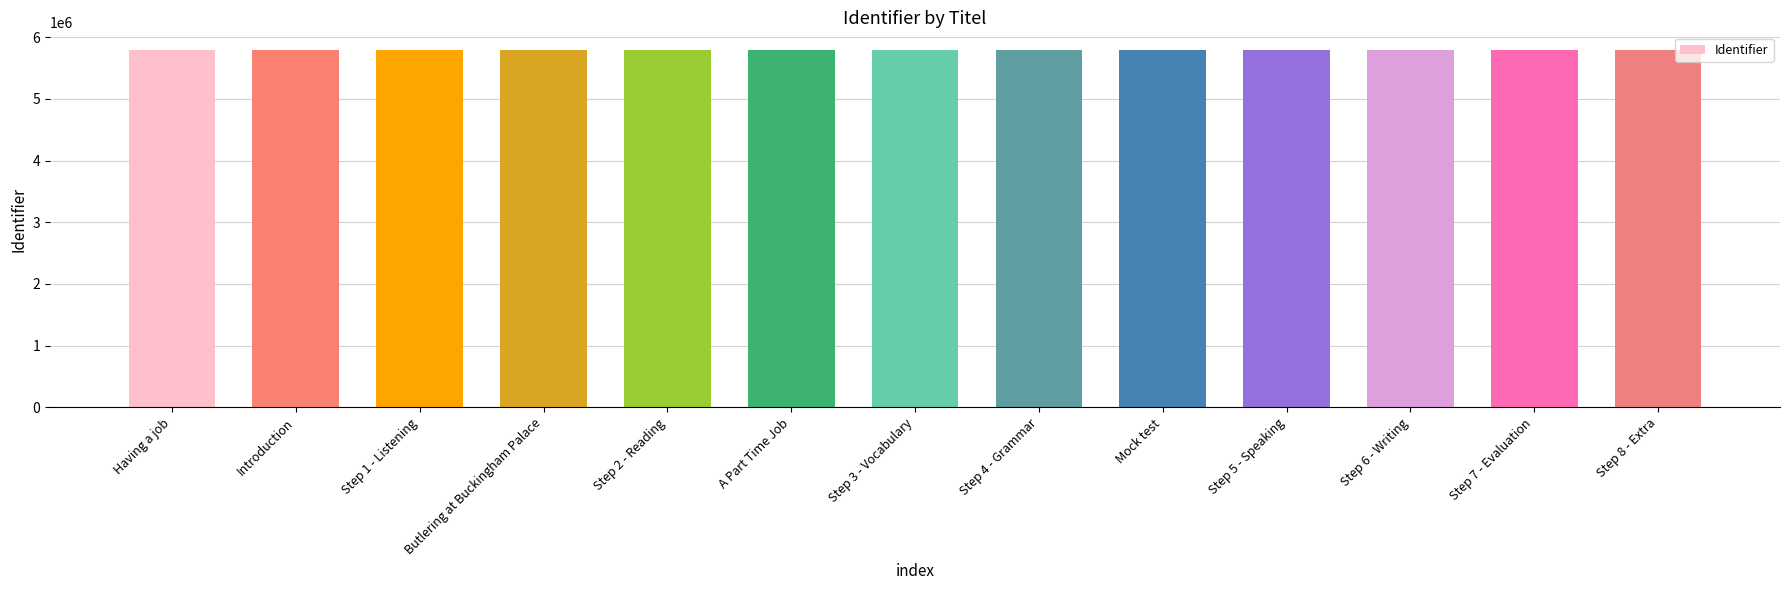

How many values are below 5788690?

6